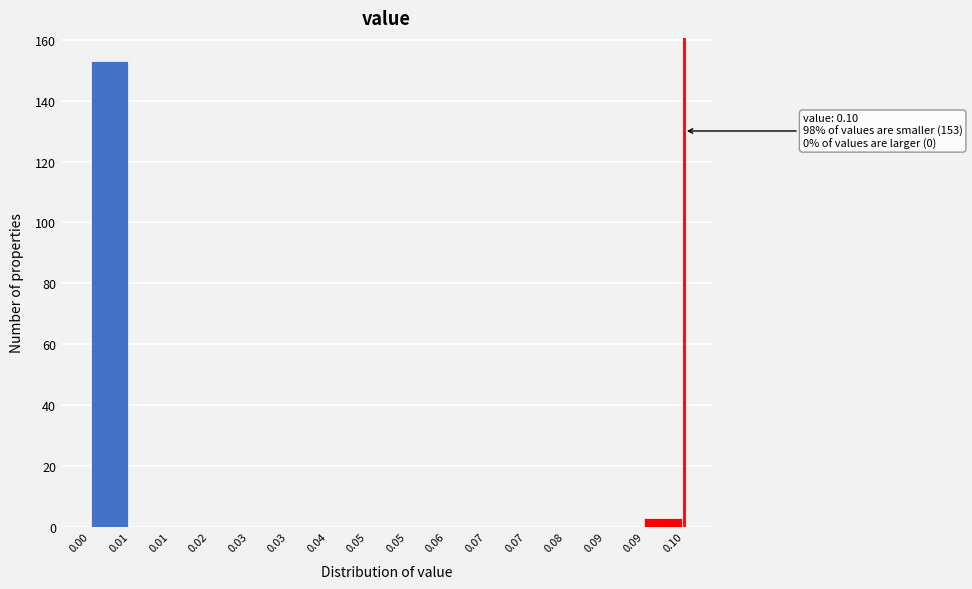

Count the number of data series in this chart.

1